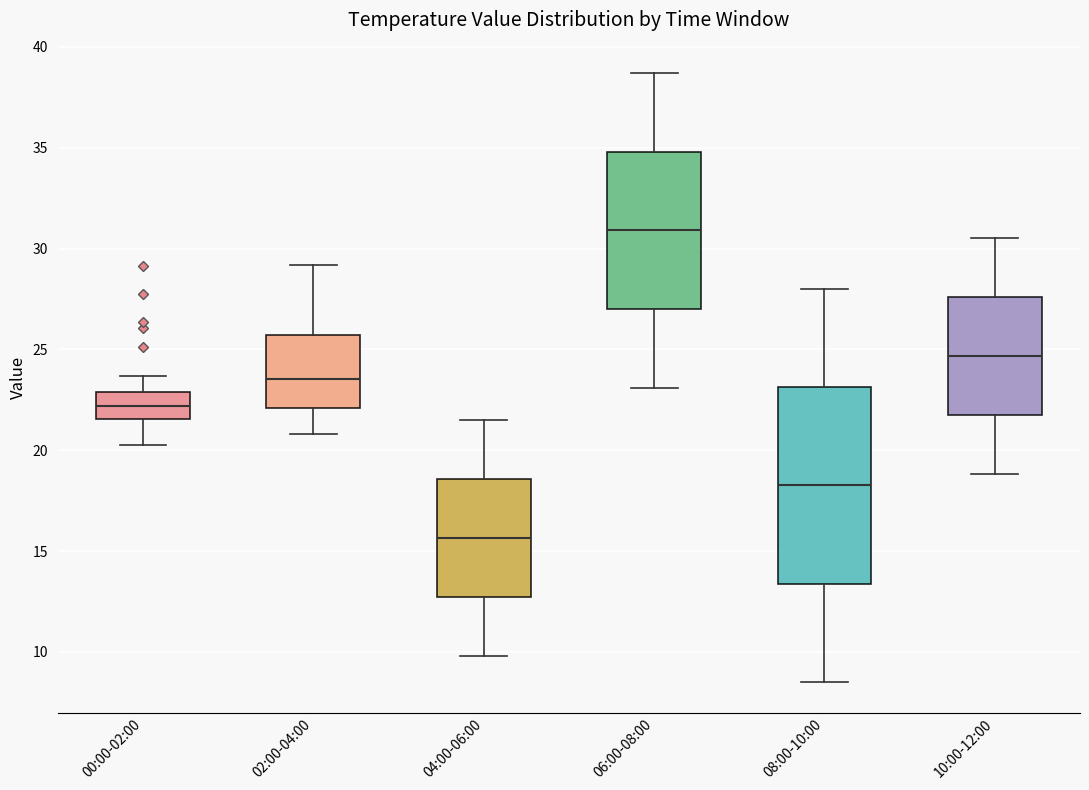

Reading left to right, read every box against the y-axis: the position of its median line, the range the box covers, and the ends of its whiskers. The values are not printed on the chart, so give them approximately, as read against the axis.

00:00-02:00: median 22.0, box 21.5 to 23.0, whiskers 20.5 to 23.5
02:00-04:00: median 23.5, box 22.0 to 25.5, whiskers 21.0 to 29.0
04:00-06:00: median 15.5, box 12.5 to 18.5, whiskers 10.0 to 21.5
06:00-08:00: median 31.0, box 27.0 to 35.0, whiskers 23.0 to 38.5
08:00-10:00: median 18.5, box 13.5 to 23.0, whiskers 8.5 to 28.0
10:00-12:00: median 24.5, box 21.5 to 27.5, whiskers 19.0 to 30.5